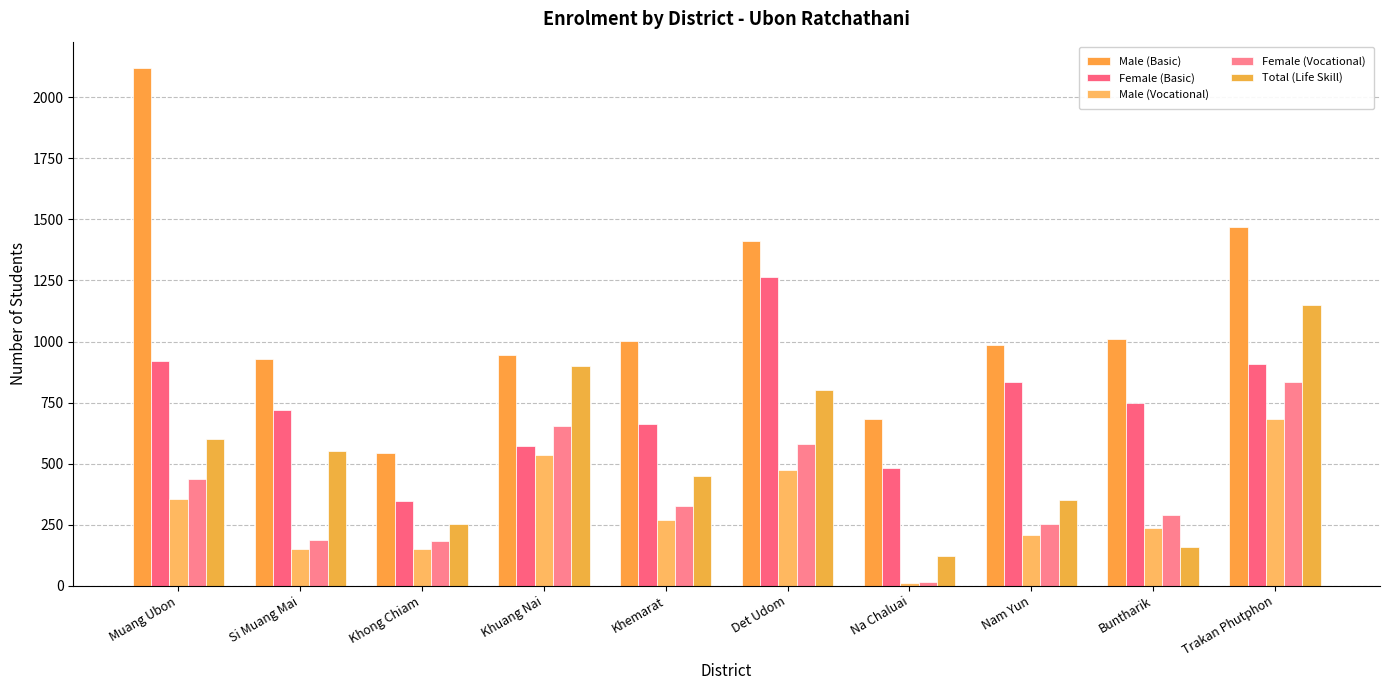

What is the maximum value for Total (Life Skill)?

1151